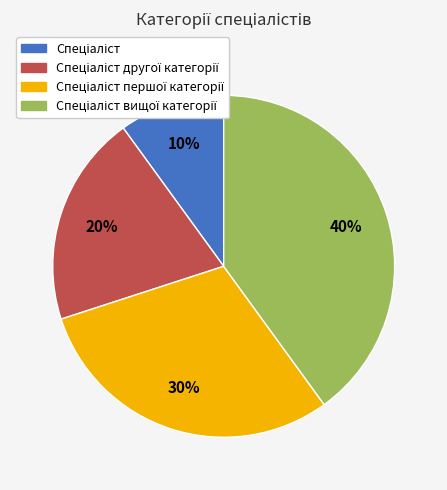

How many slices are in this pie chart?

4